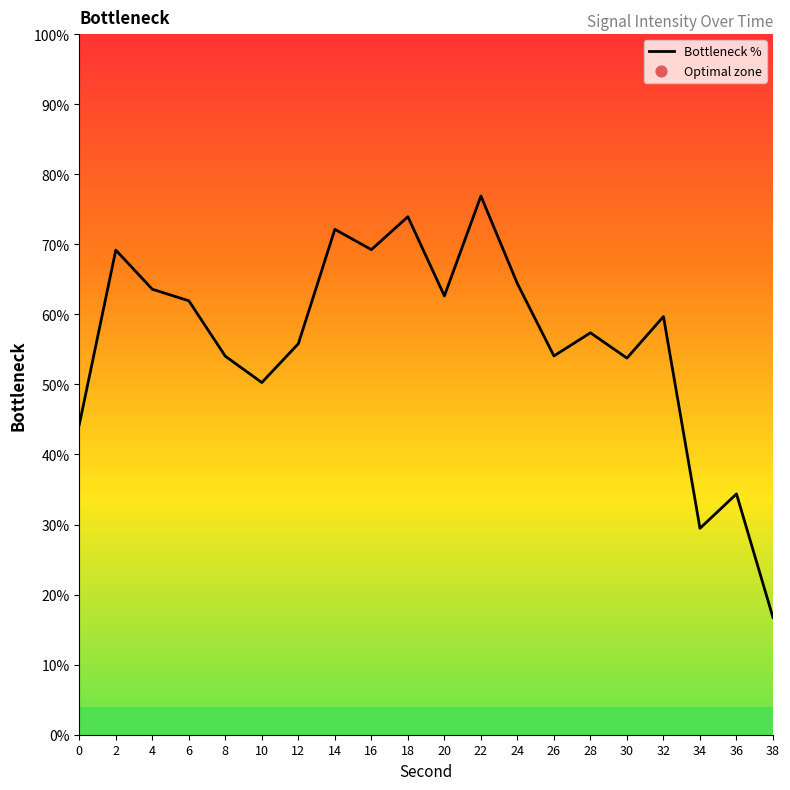

Which has a higher value, 24 or 20?

24